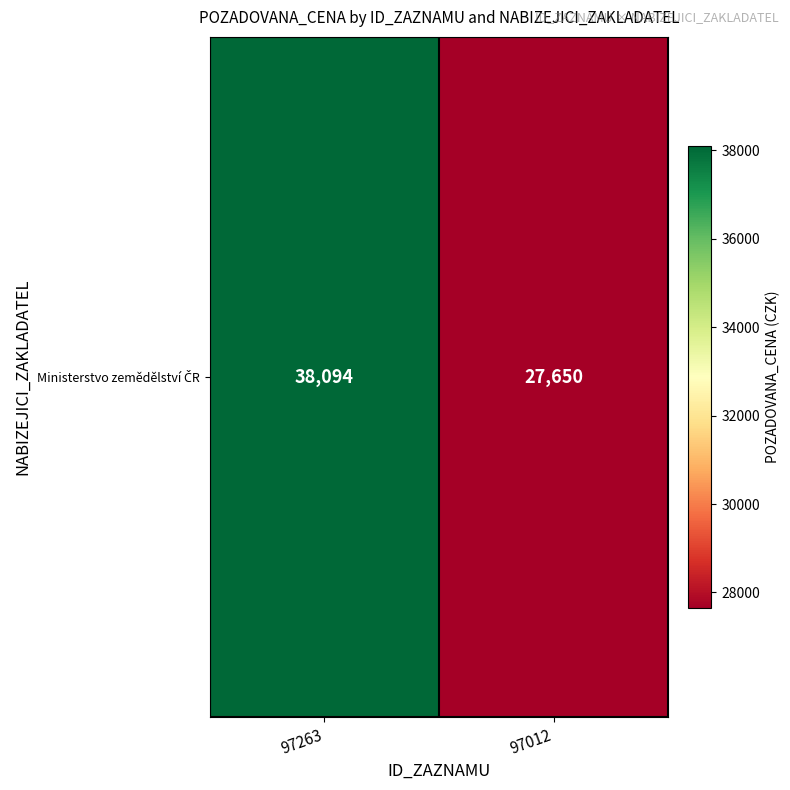

What is the approximate value at 97012, to the nearest 50?

27650